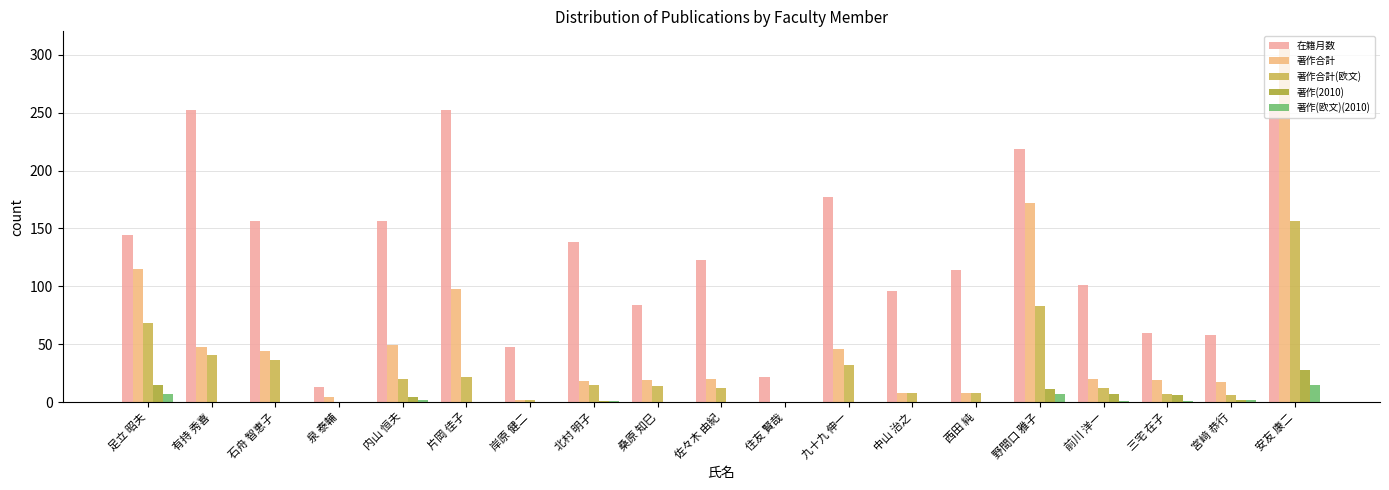

The 在籍月数 series shows 156 at 石舟 智恵子. True or false?

True